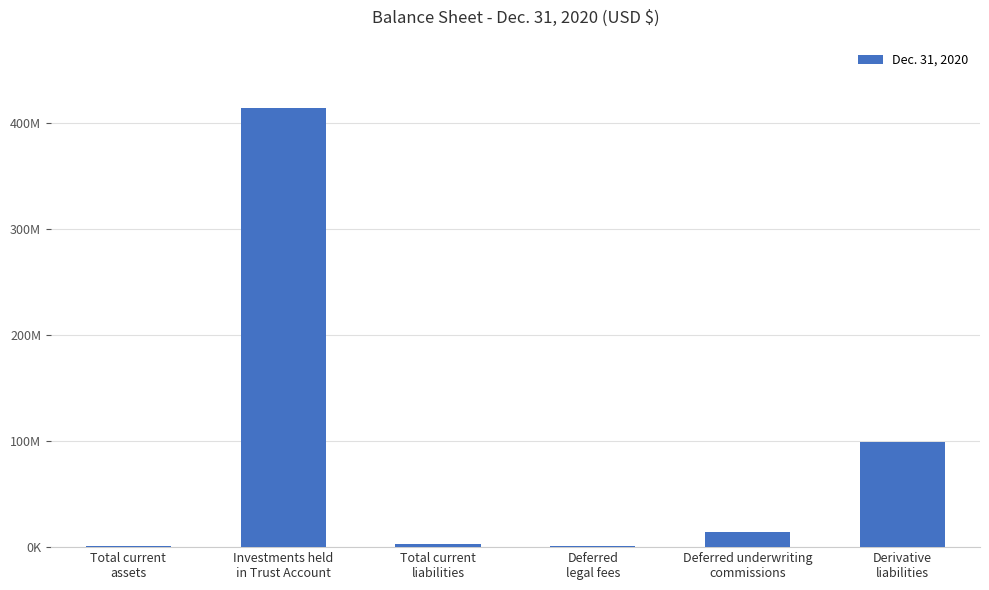

Approximately how many times larger is the value at Deferred underwriting
commissions compared to Total current
liabilities?

4.2